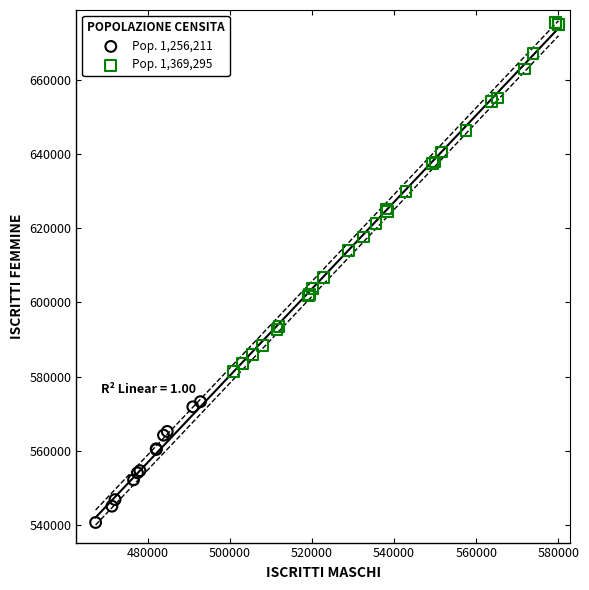

Which series contains the highest Y value?

Pop. 1,369,295